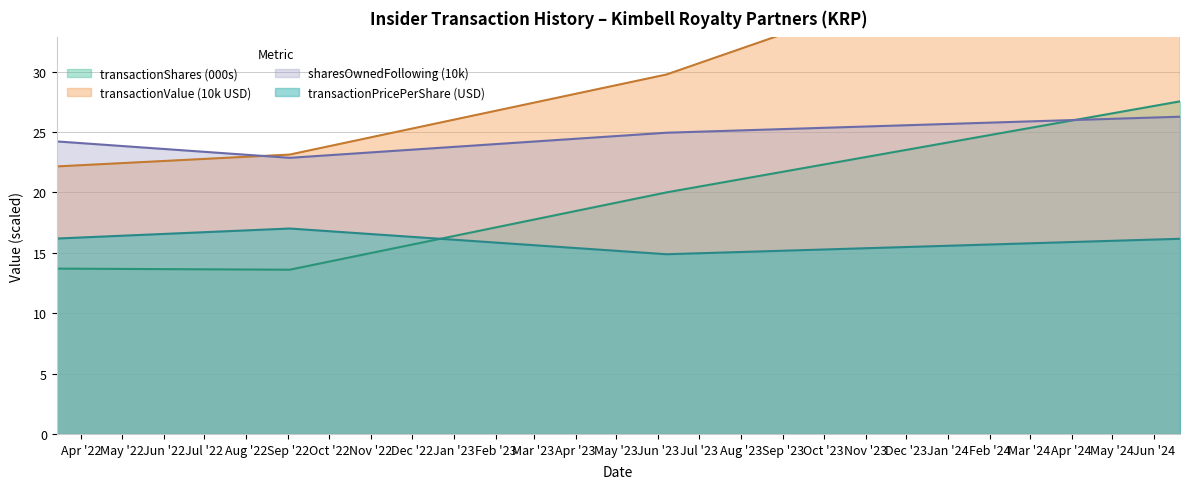

True or false: transactionPricePerShare and sharesOwnedFollowingTransaction intersect in this chart.

False